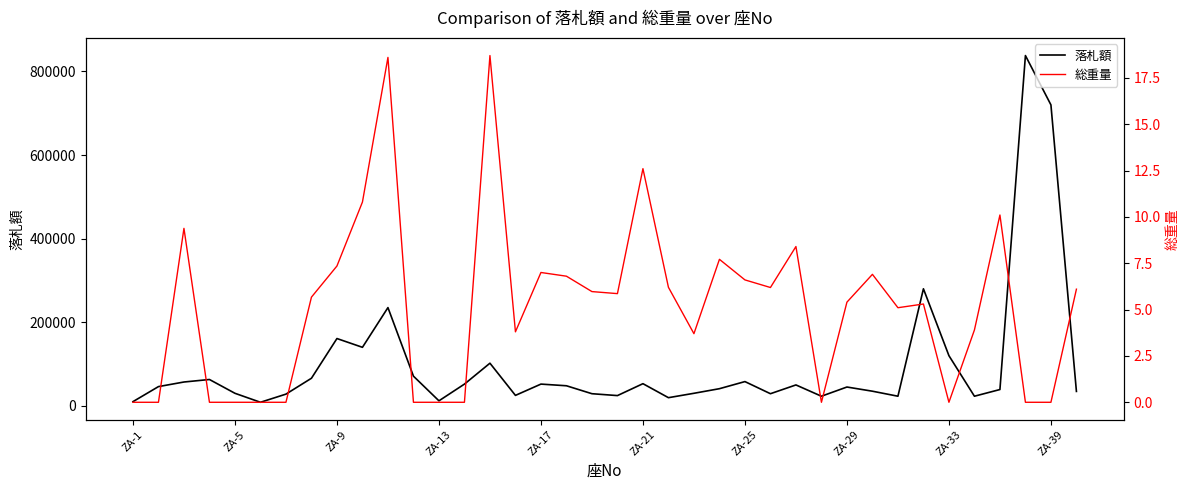

How many positive values does the 総重量 series have?

25